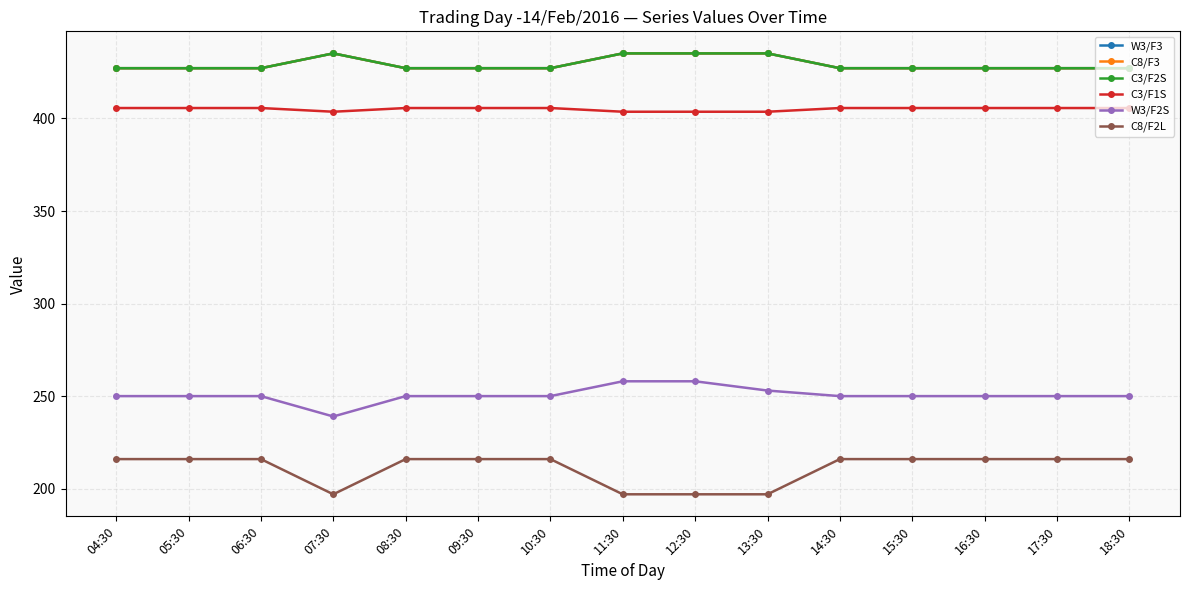

Does the chart have visible grid lines?

Yes